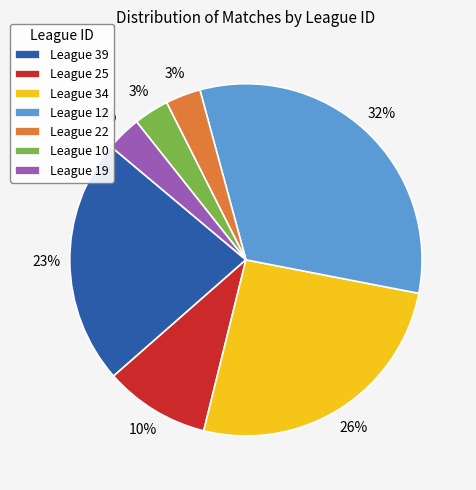

Do League 34 and League 22 together represent more than half of the pie?

No